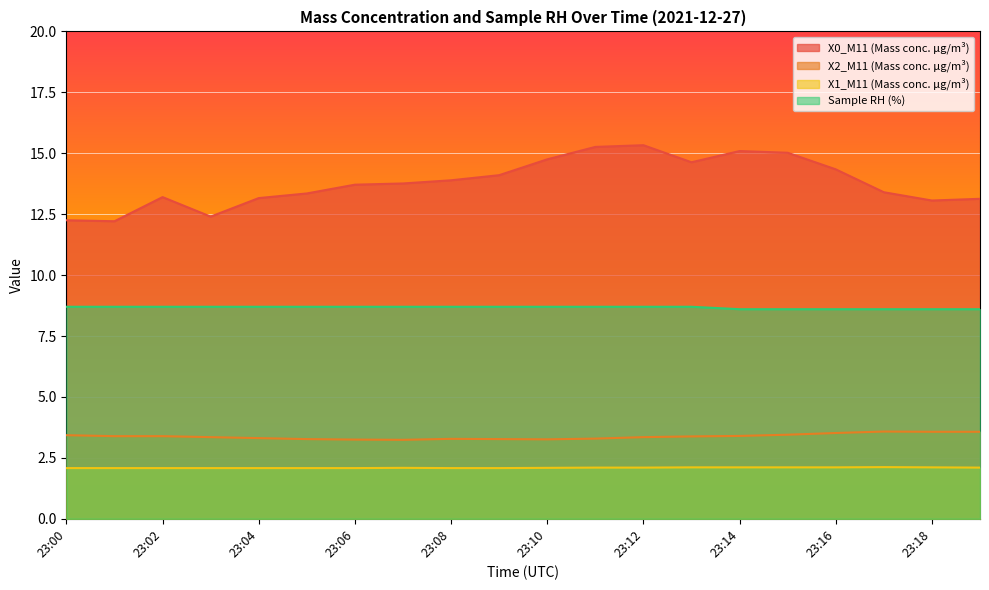

How many series are shown in this chart?

4